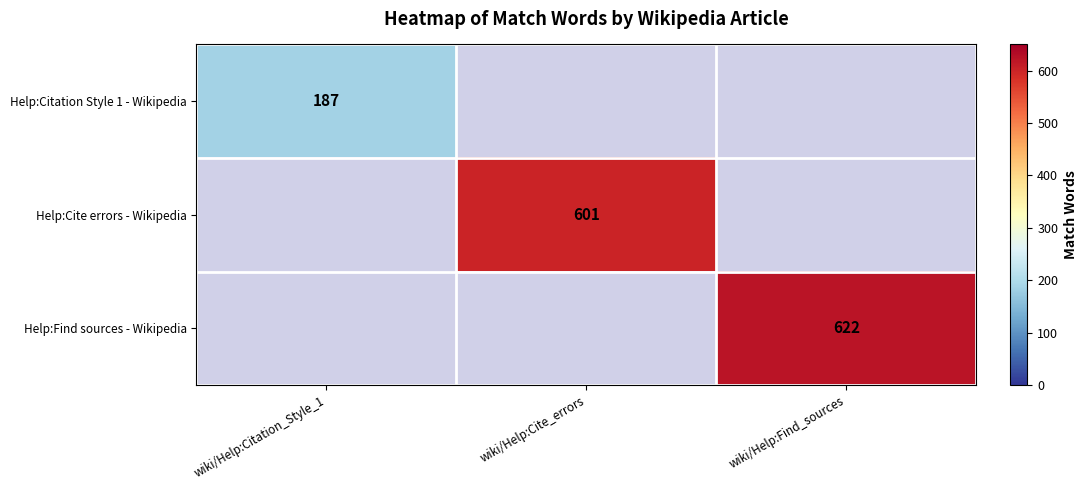

Is it true that Help:Cite errors - Wikipedia equals 832 at wiki/Help:Cite_errors?

False